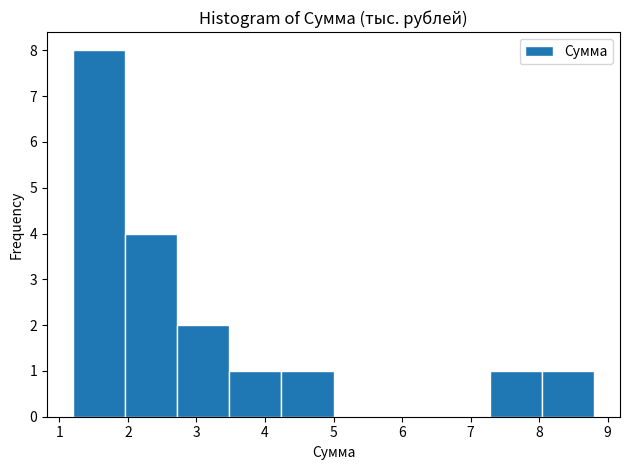

Reading left to right, transcribe this chart: for each bar, give the range it covers on the x-axis and its height. Neither the bar edges nor the heights are printed on the chart, so give them approximately, as read against the axes.

1.20 to 1.96: 8
1.96 to 2.72: 4
2.72 to 3.48: 2
3.48 to 4.24: 1
4.24 to 5.00: 1
5.00 to 5.76: 0
5.76 to 6.52: 0
6.52 to 7.28: 0
7.28 to 8.04: 1
8.04 to 8.80: 1